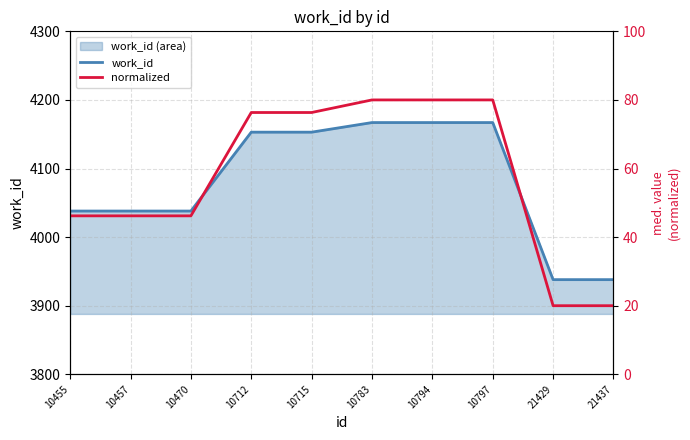

What is the highest value of the work_id line series?

4167.0